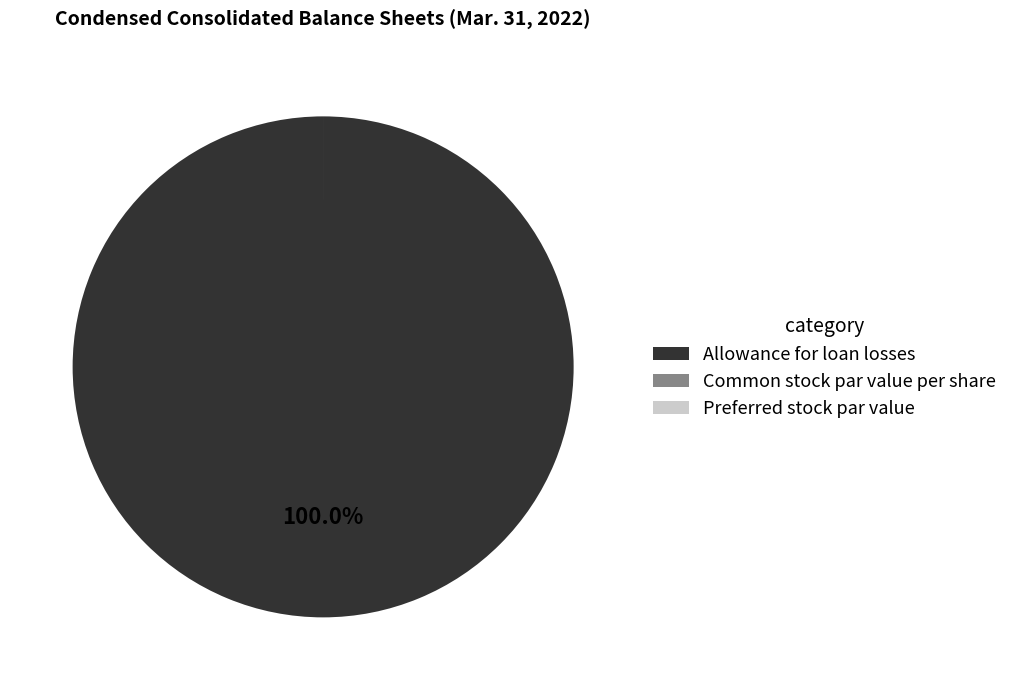

Is there a majority slice in this chart?

Yes